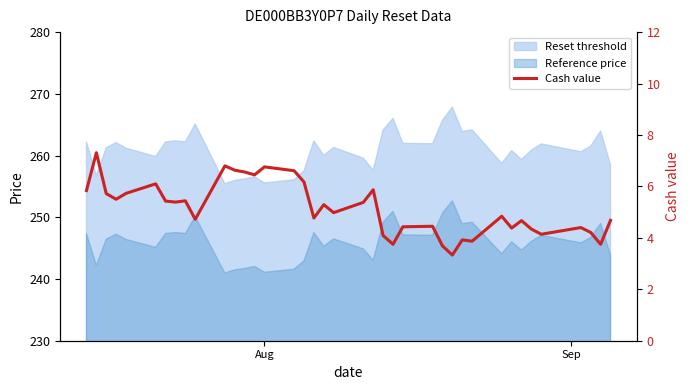

How many interior local valleys (lower than both neighbors) does the data have?

12